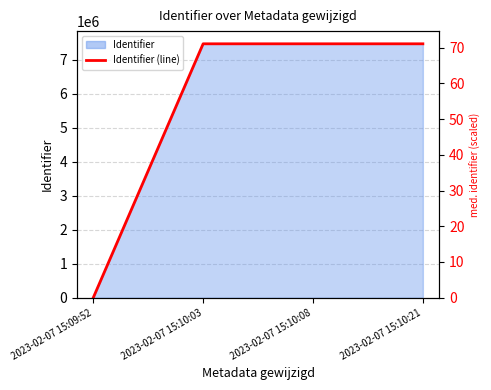

True or false: the data shows 7463305 at 2023-02-07 15:10:21.

True